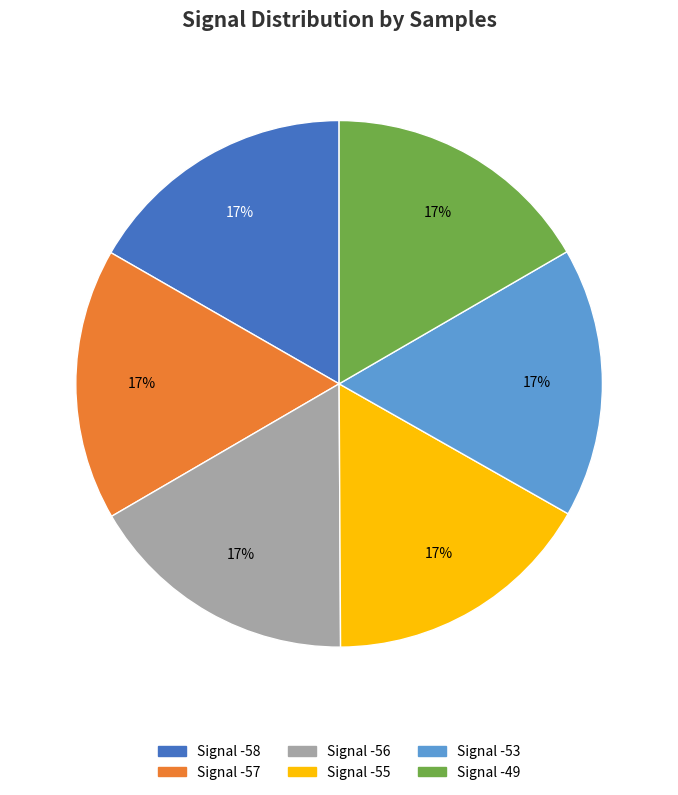

Does Signal -58 account for over 50% of the chart?

No